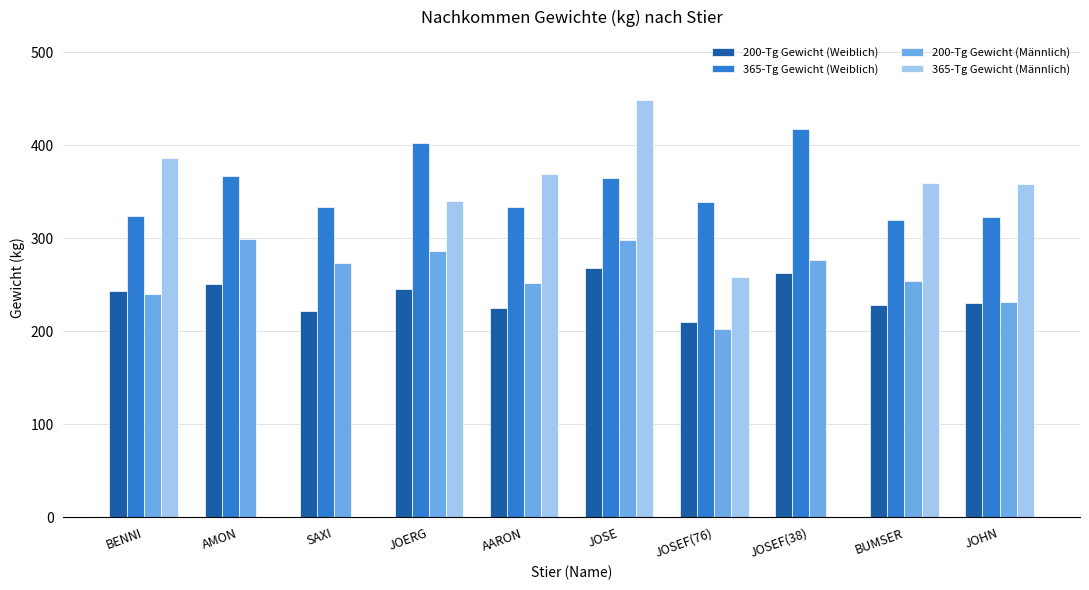

Which series changed the most between SAXI and JOSE?

200-Tg Gewicht (Weiblich)